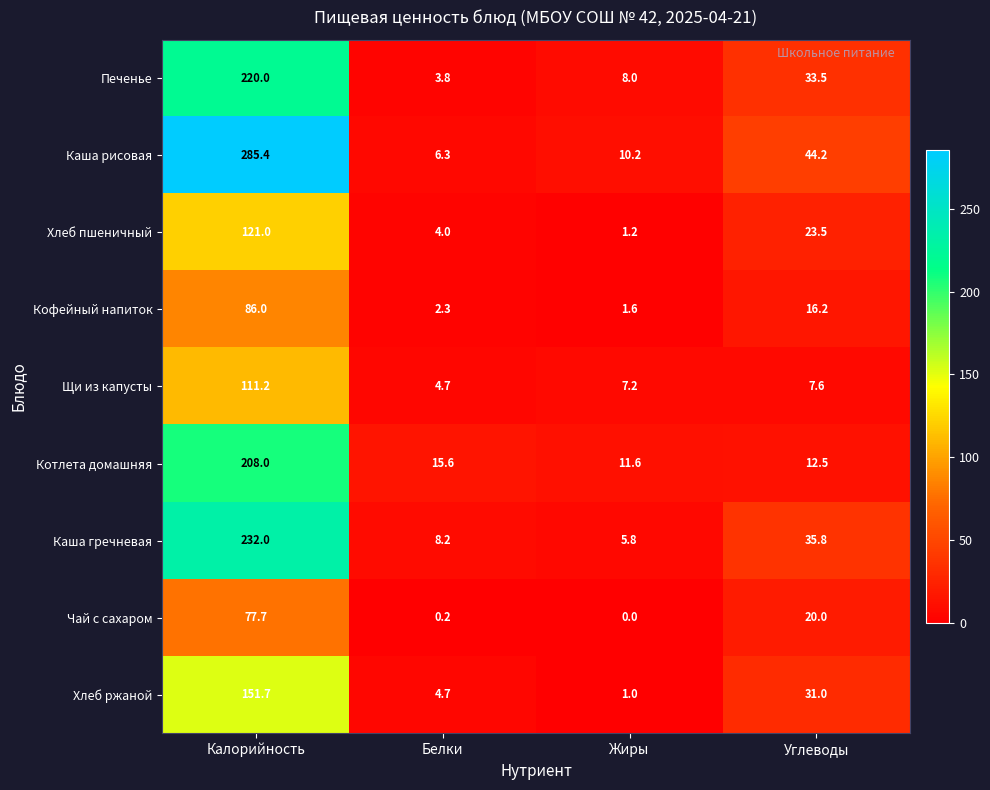

What is the sum of all Чай с сахаром values?

97.9